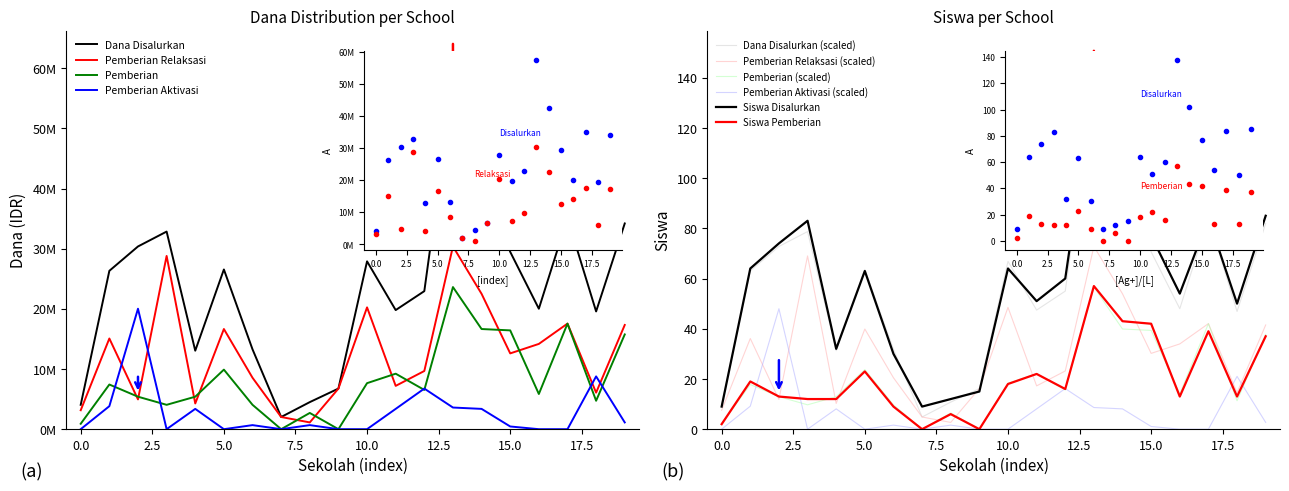

What is the difference between the maximum and second lowest values in the Dana Disalurkan series?

53550000.0